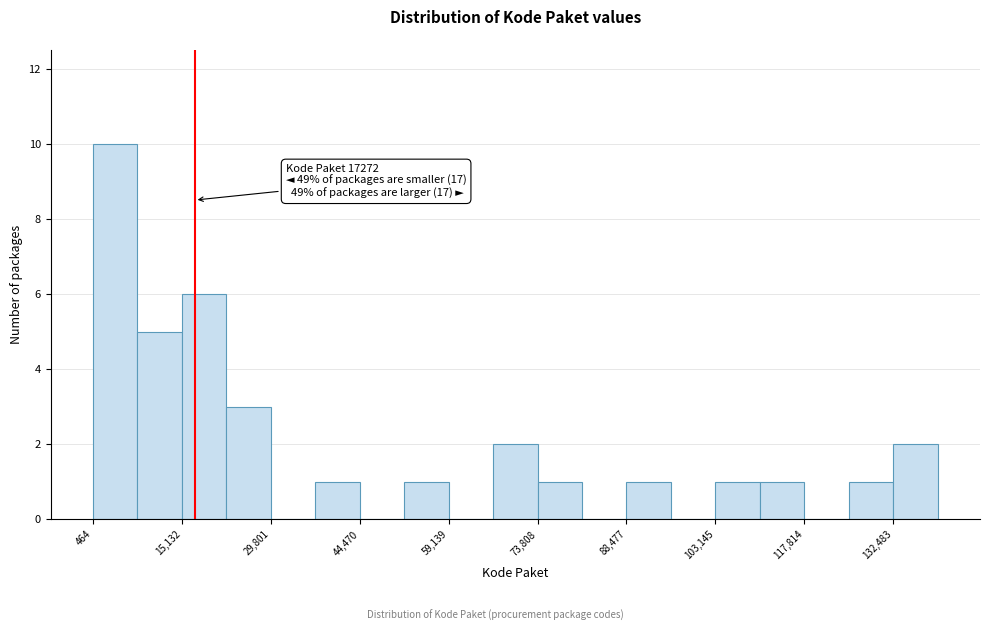

Read against the x-axis, roughly where is the centre of the tallest bar?

4000